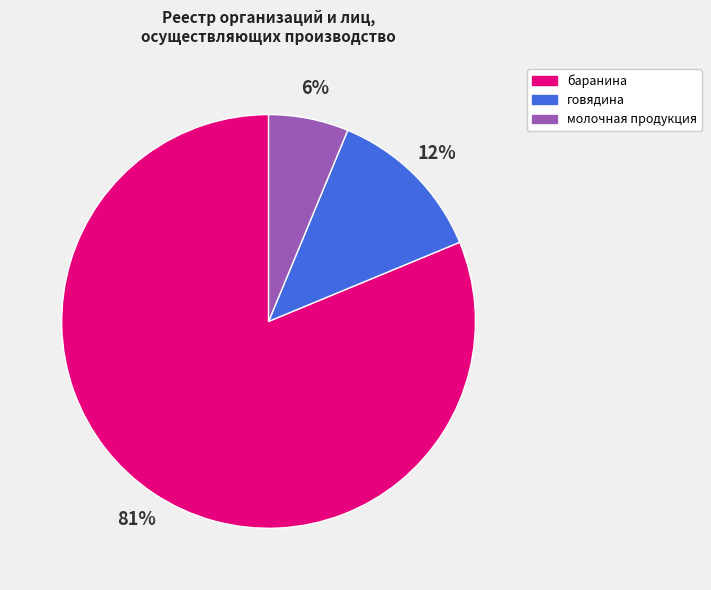

Is the sum of молочная продукция and говядина greater than half?

No